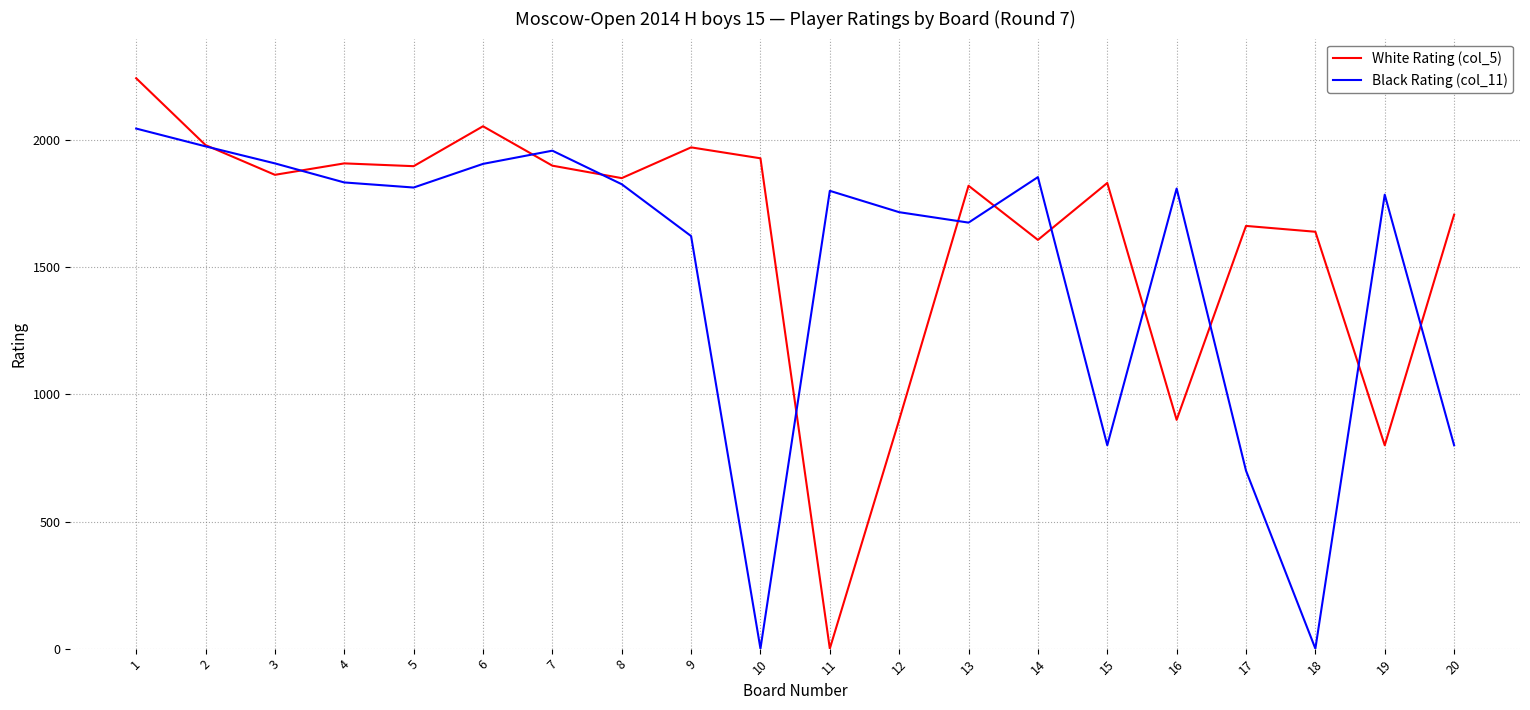

What is the spread (max minus min) of values at 16?

910